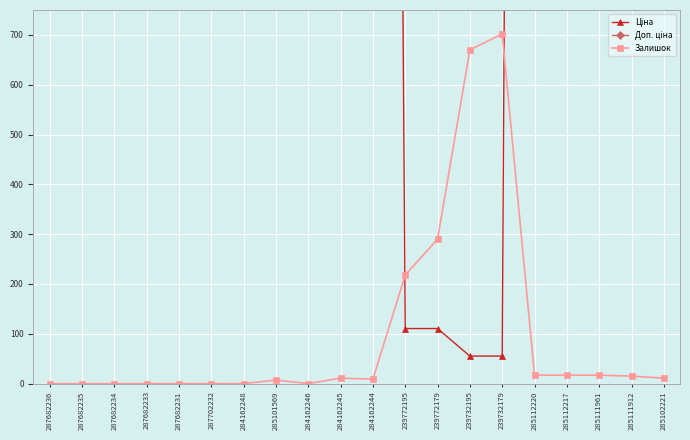

Does the chart display data point markers on the line(s)?

Yes